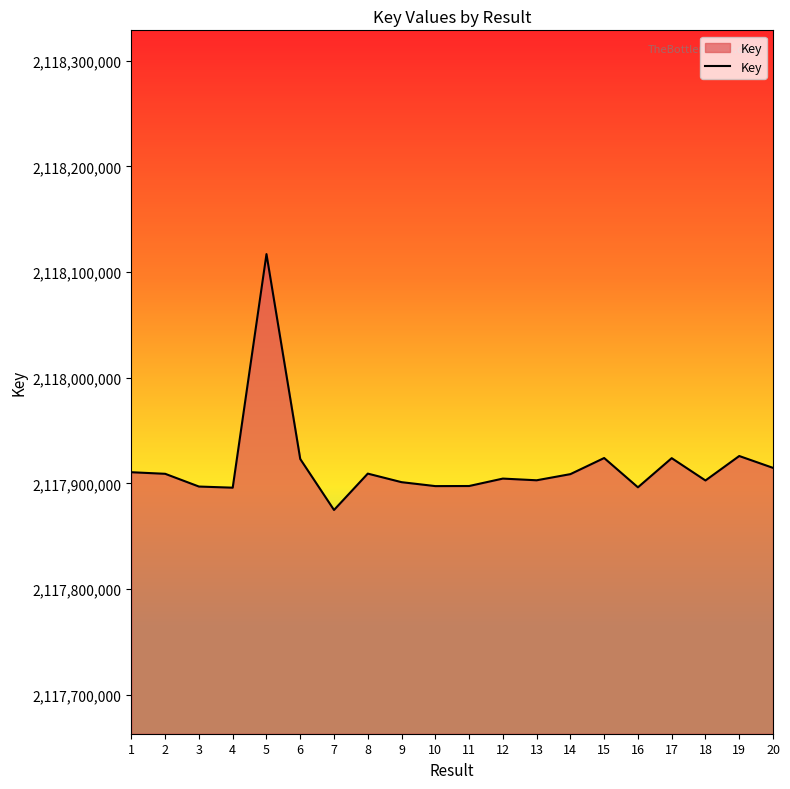

What is the minimum value shown in the chart?

2117874855